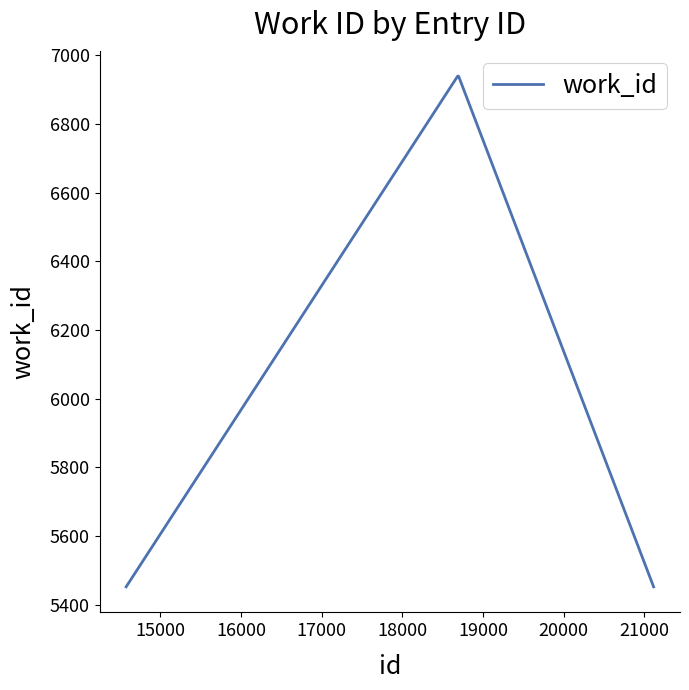

How many series are shown in this chart?

1